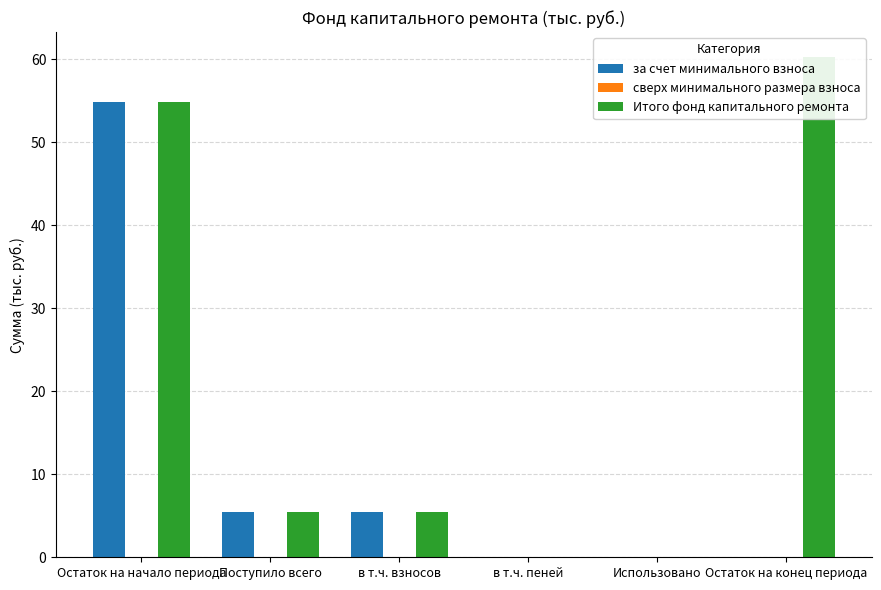

How many values in за счет минимального взноса are above zero?

3